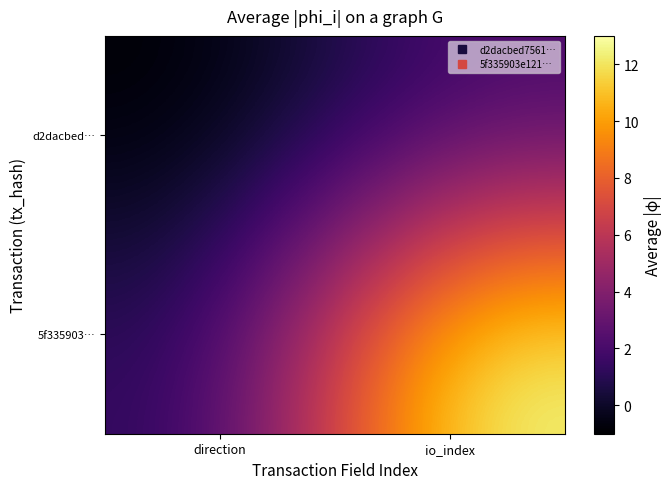

Rank the series by their average value, from highest to lowest.

5f335903…, d2dacbed…